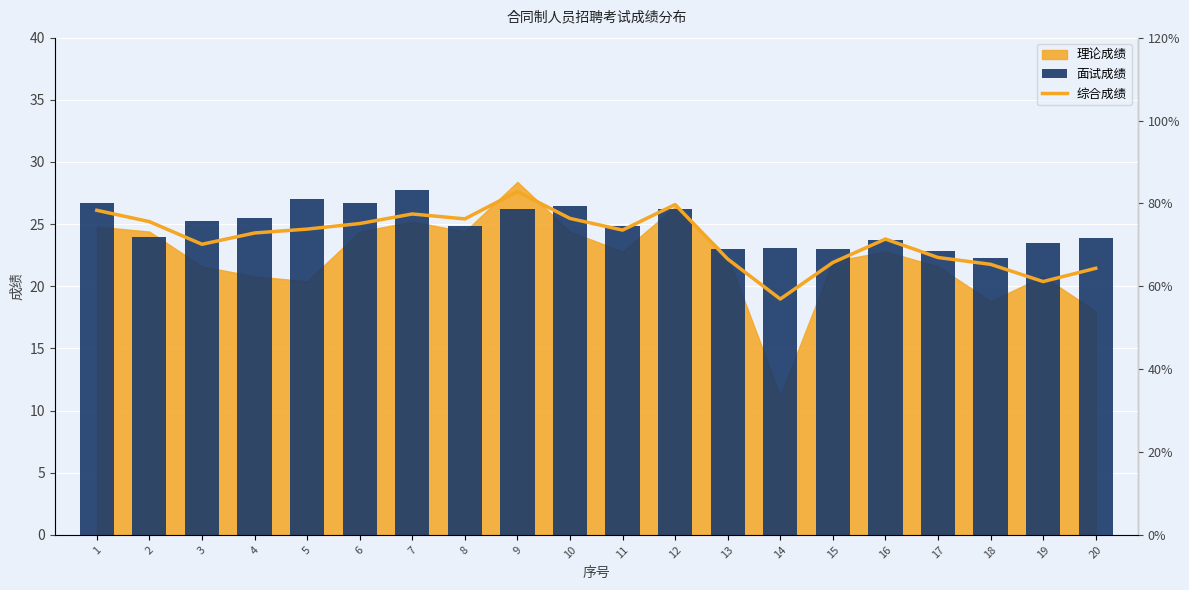

At which label is 综合成绩 closest to 69?

3